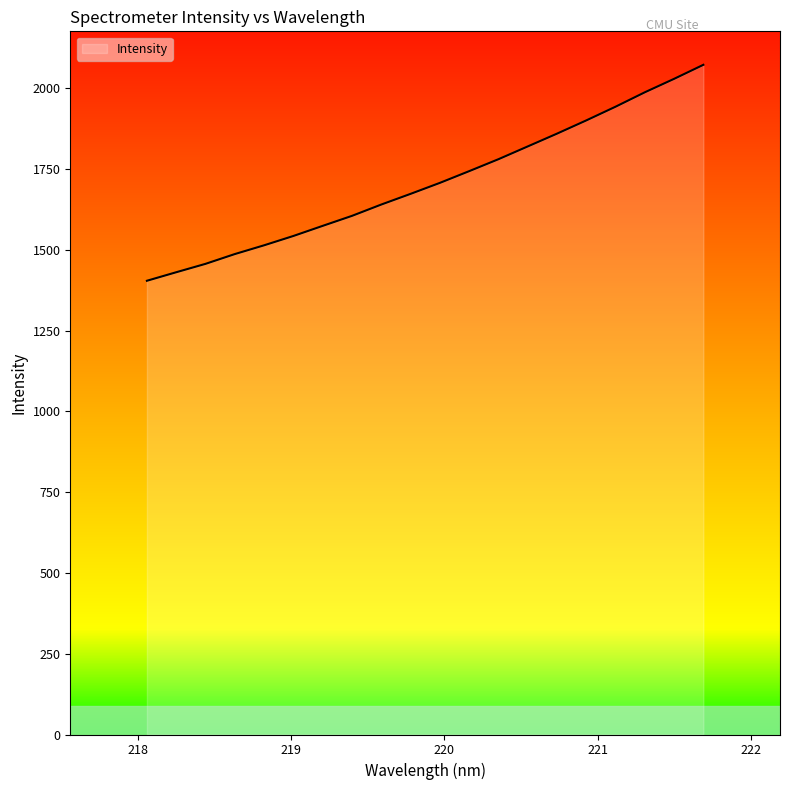

What is the difference between the maximum and minimum values?

668.5